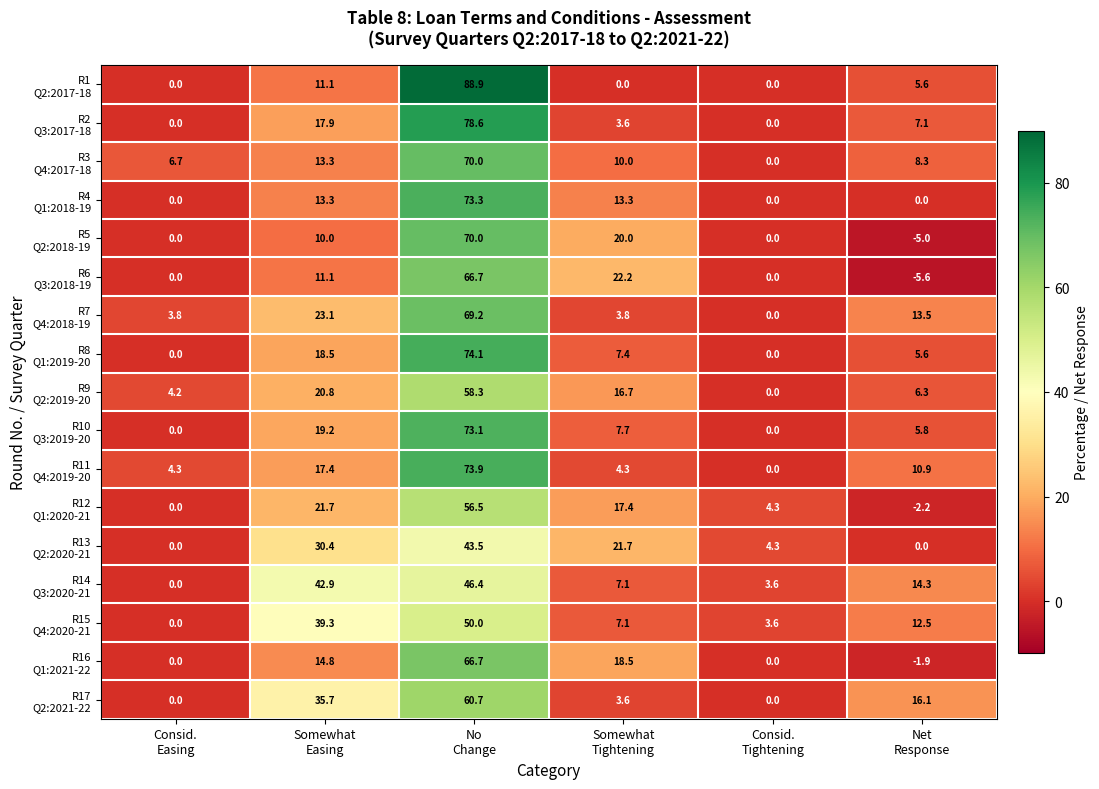

What is the difference between the highest and lowest values at Net
Response?

21.7